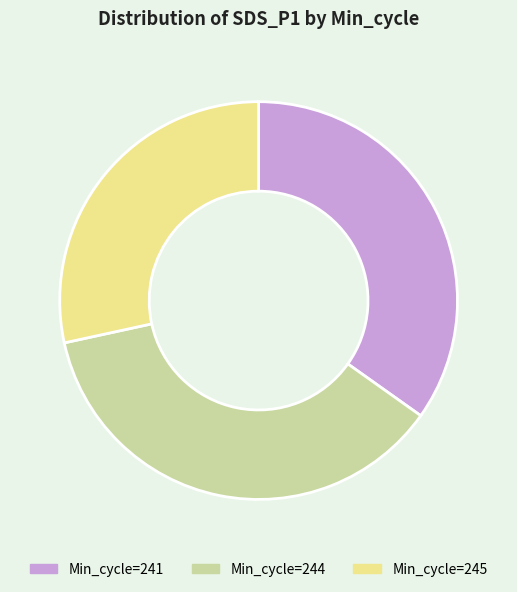

Is there a majority slice in this chart?

No